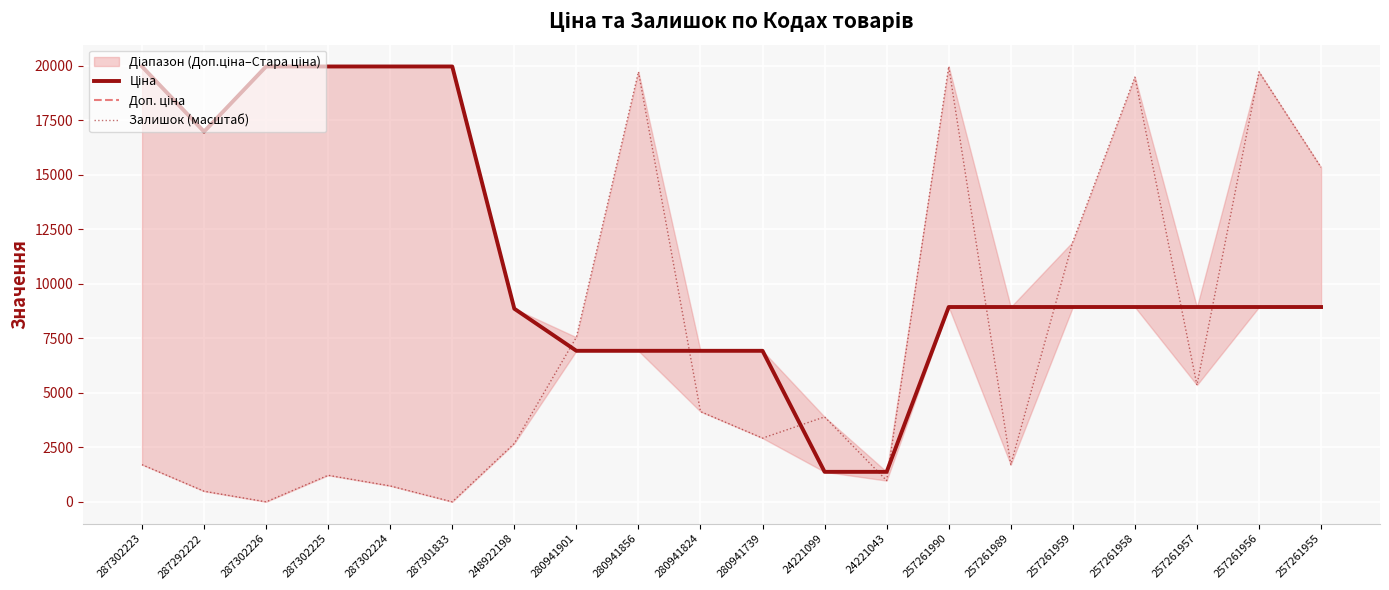

What is the total value across all series at 287302223?

41632.6